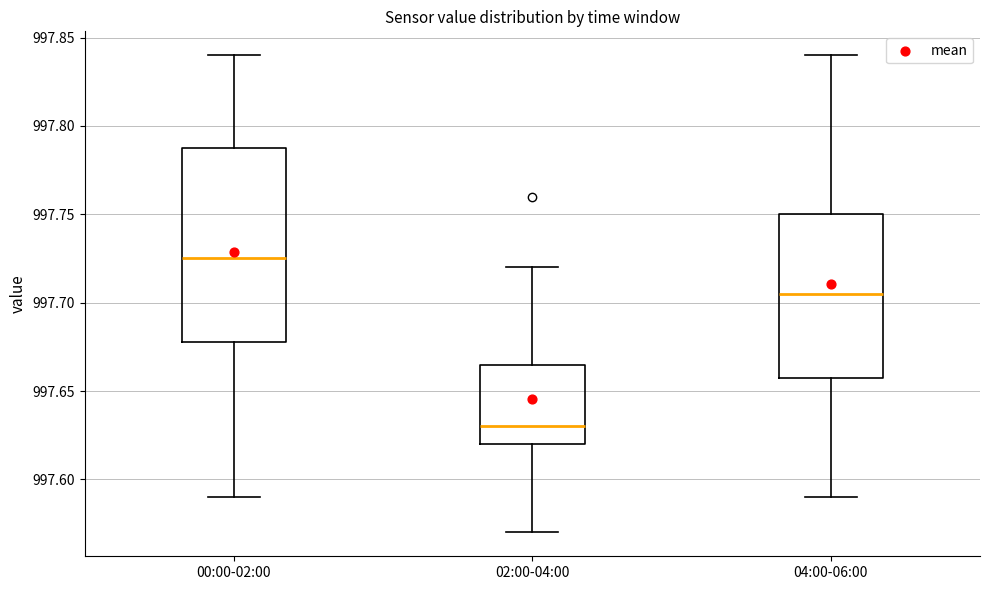

Comparing the boxes themselves (not the whiskers), which one is the tallest?

00:00-02:00